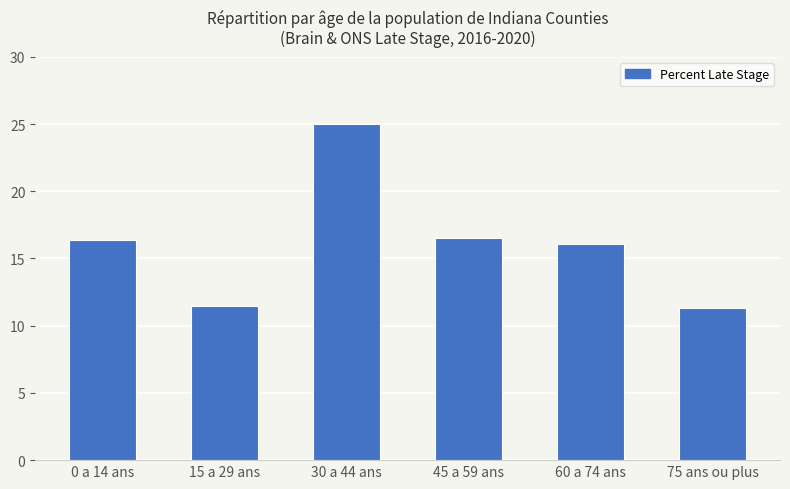

What is the sum of the values at 45 a 59 ans and 15 a 29 ans?

28.0